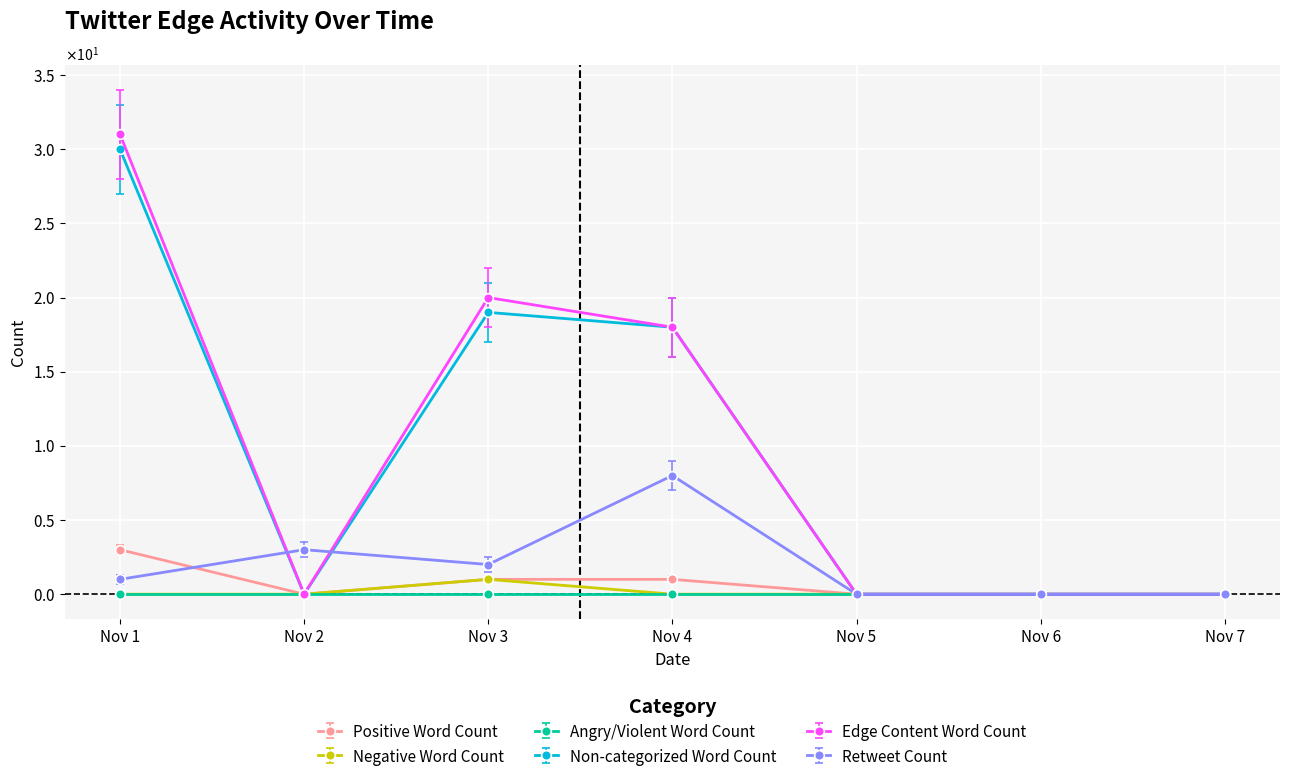

Is this an area chart (filled region under the line)?

No